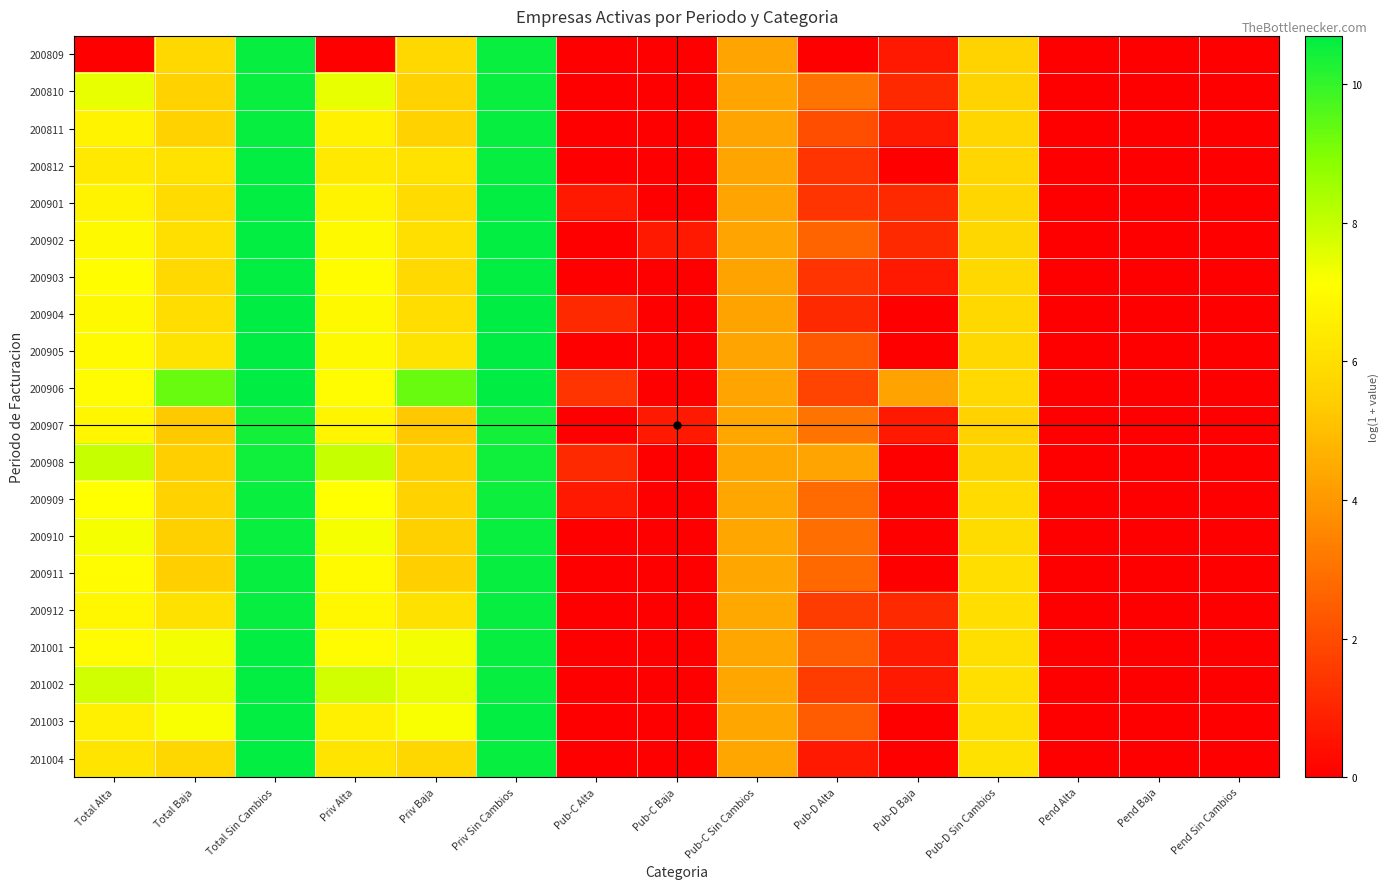

Reading left to right, transcribe all the data shown in this chart.

200809: Total Alta=0.0	Total Baja=5.8	Total Sin Cambios=10.6	Priv Alta=0.0	Priv Baja=5.8	Priv Sin Cambios=10.6	Pub-C Alta=0.0	Pub-C Baja=0.0	Pub-C Sin Cambios=4.3	Pub-D Alta=0.0	Pub-D Baja=0.7	Pub-D Sin Cambios=5.6	Pend Alta=0.0	Pend Baja=0.0	Pend Sin Cambios=0.0
200810: Total Alta=7.5	Total Baja=5.6	Total Sin Cambios=10.6	Priv Alta=7.5	Priv Baja=5.6	Priv Sin Cambios=10.6	Pub-C Alta=0.0	Pub-C Baja=0.0	Pub-C Sin Cambios=4.3	Pub-D Alta=3.0	Pub-D Baja=1.1	Pub-D Sin Cambios=5.6	Pend Alta=0.0	Pend Baja=0.0	Pend Sin Cambios=0.0
200811: Total Alta=6.7	Total Baja=5.6	Total Sin Cambios=10.6	Priv Alta=6.7	Priv Baja=5.6	Priv Sin Cambios=10.6	Pub-C Alta=0.0	Pub-C Baja=0.0	Pub-C Sin Cambios=4.3	Pub-D Alta=2.1	Pub-D Baja=0.7	Pub-D Sin Cambios=5.7	Pend Alta=0.0	Pend Baja=0.0	Pend Sin Cambios=0.0
200812: Total Alta=6.4	Total Baja=6.1	Total Sin Cambios=10.6	Priv Alta=6.4	Priv Baja=6.1	Priv Sin Cambios=10.6	Pub-C Alta=0.0	Pub-C Baja=0.0	Pub-C Sin Cambios=4.3	Pub-D Alta=1.4	Pub-D Baja=0.0	Pub-D Sin Cambios=5.7	Pend Alta=0.0	Pend Baja=0.0	Pend Sin Cambios=0.0
200901: Total Alta=6.7	Total Baja=5.9	Total Sin Cambios=10.6	Priv Alta=6.7	Priv Baja=5.9	Priv Sin Cambios=10.6	Pub-C Alta=0.7	Pub-C Baja=0.0	Pub-C Sin Cambios=4.3	Pub-D Alta=1.4	Pub-D Baja=1.1	Pub-D Sin Cambios=5.7	Pend Alta=0.0	Pend Baja=0.0	Pend Sin Cambios=0.0
200902: Total Alta=6.9	Total Baja=6.0	Total Sin Cambios=10.6	Priv Alta=6.9	Priv Baja=6.0	Priv Sin Cambios=10.6	Pub-C Alta=0.0	Pub-C Baja=0.7	Pub-C Sin Cambios=4.3	Pub-D Alta=2.6	Pub-D Baja=1.1	Pub-D Sin Cambios=5.7	Pend Alta=0.0	Pend Baja=0.0	Pend Sin Cambios=0.0
200903: Total Alta=7.1	Total Baja=5.8	Total Sin Cambios=10.7	Priv Alta=7.1	Priv Baja=5.8	Priv Sin Cambios=10.6	Pub-C Alta=0.0	Pub-C Baja=0.0	Pub-C Sin Cambios=4.3	Pub-D Alta=1.4	Pub-D Baja=0.7	Pub-D Sin Cambios=5.8	Pend Alta=0.0	Pend Baja=0.0	Pend Sin Cambios=0.0
200904: Total Alta=6.9	Total Baja=5.9	Total Sin Cambios=10.7	Priv Alta=6.9	Priv Baja=5.9	Priv Sin Cambios=10.7	Pub-C Alta=1.1	Pub-C Baja=0.0	Pub-C Sin Cambios=4.3	Pub-D Alta=1.1	Pub-D Baja=0.0	Pub-D Sin Cambios=5.8	Pend Alta=0.0	Pend Baja=0.0	Pend Sin Cambios=0.0
200905: Total Alta=6.9	Total Baja=6.2	Total Sin Cambios=10.7	Priv Alta=6.9	Priv Baja=6.2	Priv Sin Cambios=10.7	Pub-C Alta=0.0	Pub-C Baja=0.0	Pub-C Sin Cambios=4.3	Pub-D Alta=2.3	Pub-D Baja=0.0	Pub-D Sin Cambios=5.8	Pend Alta=0.0	Pend Baja=0.0	Pend Sin Cambios=0.0
200906: Total Alta=7.0	Total Baja=9.3	Total Sin Cambios=10.7	Priv Alta=7.0	Priv Baja=9.3	Priv Sin Cambios=10.7	Pub-C Alta=1.4	Pub-C Baja=0.0	Pub-C Sin Cambios=4.3	Pub-D Alta=1.8	Pub-D Baja=4.3	Pub-D Sin Cambios=5.8	Pend Alta=0.0	Pend Baja=0.0	Pend Sin Cambios=0.0
200907: Total Alta=6.8	Total Baja=5.3	Total Sin Cambios=10.4	Priv Alta=6.8	Priv Baja=5.3	Priv Sin Cambios=10.4	Pub-C Alta=0.0	Pub-C Baja=0.7	Pub-C Sin Cambios=4.4	Pub-D Alta=3.1	Pub-D Baja=0.7	Pub-D Sin Cambios=5.6	Pend Alta=0.0	Pend Baja=0.0	Pend Sin Cambios=0.0
200908: Total Alta=8.0	Total Baja=5.5	Total Sin Cambios=10.5	Priv Alta=7.9	Priv Baja=5.5	Priv Sin Cambios=10.5	Pub-C Alta=1.1	Pub-C Baja=0.0	Pub-C Sin Cambios=4.4	Pub-D Alta=4.3	Pub-D Baja=0.0	Pub-D Sin Cambios=5.6	Pend Alta=0.0	Pend Baja=0.0	Pend Sin Cambios=0.0
200909: Total Alta=7.1	Total Baja=5.6	Total Sin Cambios=10.5	Priv Alta=7.1	Priv Baja=5.6	Priv Sin Cambios=10.5	Pub-C Alta=0.7	Pub-C Baja=0.0	Pub-C Sin Cambios=4.4	Pub-D Alta=2.8	Pub-D Baja=0.0	Pub-D Sin Cambios=5.9	Pend Alta=0.0	Pend Baja=0.0	Pend Sin Cambios=0.0
200910: Total Alta=7.2	Total Baja=5.5	Total Sin Cambios=10.6	Priv Alta=7.2	Priv Baja=5.5	Priv Sin Cambios=10.6	Pub-C Alta=0.0	Pub-C Baja=0.0	Pub-C Sin Cambios=4.4	Pub-D Alta=2.9	Pub-D Baja=0.0	Pub-D Sin Cambios=5.9	Pend Alta=0.0	Pend Baja=0.0	Pend Sin Cambios=0.0
200911: Total Alta=7.0	Total Baja=5.4	Total Sin Cambios=10.6	Priv Alta=7.0	Priv Baja=5.4	Priv Sin Cambios=10.6	Pub-C Alta=0.0	Pub-C Baja=0.0	Pub-C Sin Cambios=4.4	Pub-D Alta=2.8	Pub-D Baja=0.0	Pub-D Sin Cambios=6.0	Pend Alta=0.0	Pend Baja=0.0	Pend Sin Cambios=0.0
200912: Total Alta=6.9	Total Baja=6.1	Total Sin Cambios=10.6	Priv Alta=6.9	Priv Baja=6.1	Priv Sin Cambios=10.6	Pub-C Alta=0.0	Pub-C Baja=0.0	Pub-C Sin Cambios=4.4	Pub-D Alta=1.6	Pub-D Baja=1.1	Pub-D Sin Cambios=6.0	Pend Alta=0.0	Pend Baja=0.0	Pend Sin Cambios=0.0
201001: Total Alta=7.0	Total Baja=7.3	Total Sin Cambios=10.6	Priv Alta=7.0	Priv Baja=7.3	Priv Sin Cambios=10.6	Pub-C Alta=0.0	Pub-C Baja=0.0	Pub-C Sin Cambios=4.4	Pub-D Alta=2.4	Pub-D Baja=0.7	Pub-D Sin Cambios=6.0	Pend Alta=0.0	Pend Baja=0.0	Pend Sin Cambios=0.0
201002: Total Alta=7.8	Total Baja=7.5	Total Sin Cambios=10.6	Priv Alta=7.8	Priv Baja=7.5	Priv Sin Cambios=10.6	Pub-C Alta=0.0	Pub-C Baja=0.0	Pub-C Sin Cambios=4.4	Pub-D Alta=1.6	Pub-D Baja=0.7	Pub-D Sin Cambios=6.0	Pend Alta=0.0	Pend Baja=0.0	Pend Sin Cambios=0.0
201003: Total Alta=6.6	Total Baja=7.2	Total Sin Cambios=10.6	Priv Alta=6.6	Priv Baja=7.2	Priv Sin Cambios=10.6	Pub-C Alta=0.0	Pub-C Baja=0.0	Pub-C Sin Cambios=4.4	Pub-D Alta=2.4	Pub-D Baja=0.0	Pub-D Sin Cambios=6.0	Pend Alta=0.0	Pend Baja=0.0	Pend Sin Cambios=0.0
201004: Total Alta=6.2	Total Baja=5.7	Total Sin Cambios=10.6	Priv Alta=6.2	Priv Baja=5.7	Priv Sin Cambios=10.6	Pub-C Alta=0.0	Pub-C Baja=0.0	Pub-C Sin Cambios=4.4	Pub-D Alta=0.7	Pub-D Baja=0.0	Pub-D Sin Cambios=6.1	Pend Alta=0.0	Pend Baja=0.0	Pend Sin Cambios=0.0